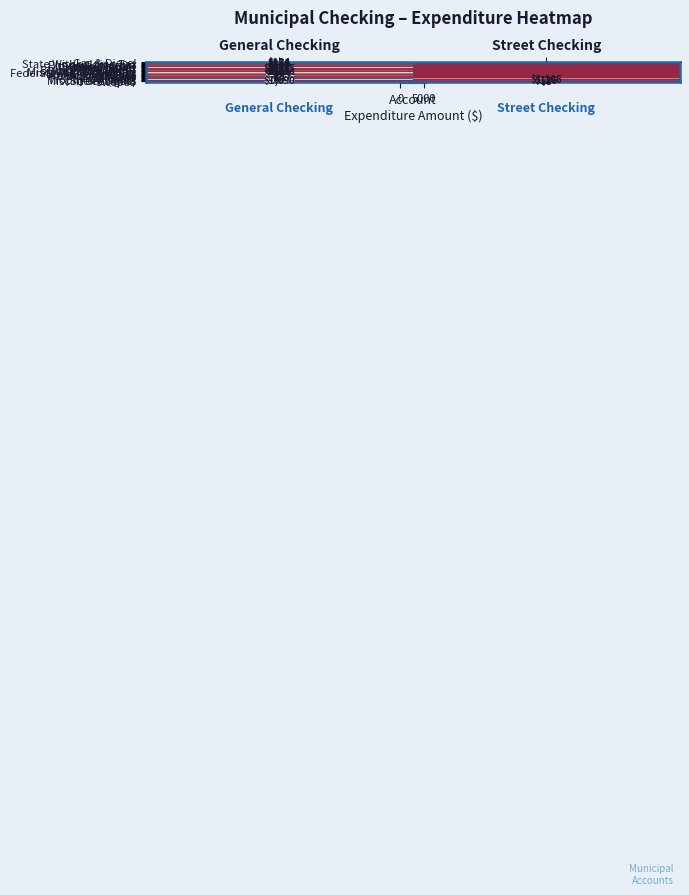

True or false: Street Lights has a value of 126 at Street Checking.

True